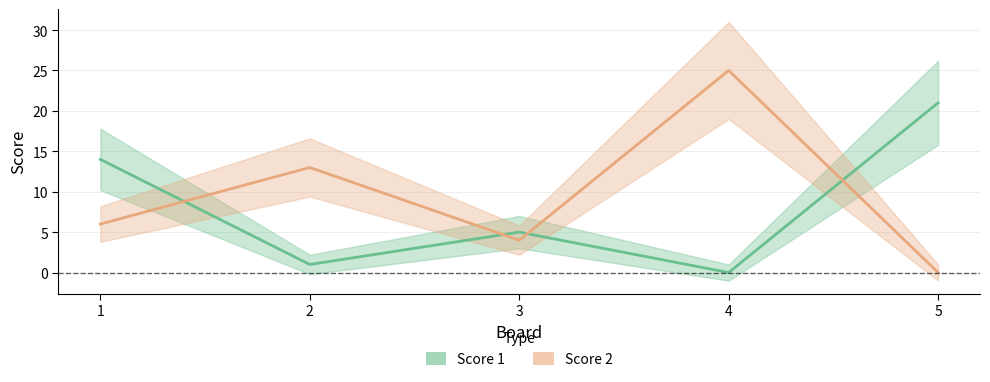

At which category does the chart reach its peak across all series?

4